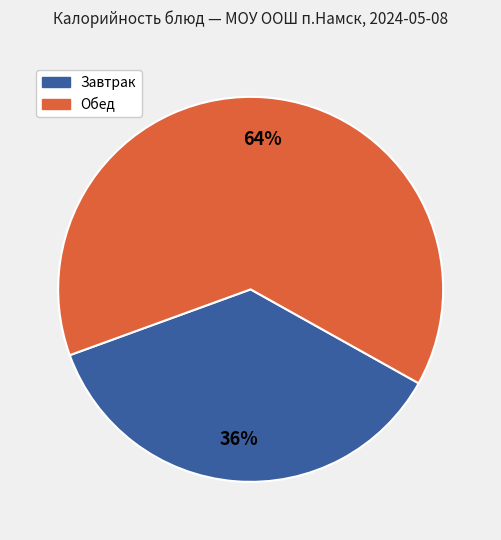

To the nearest percent, what is the average slice percentage?

50%